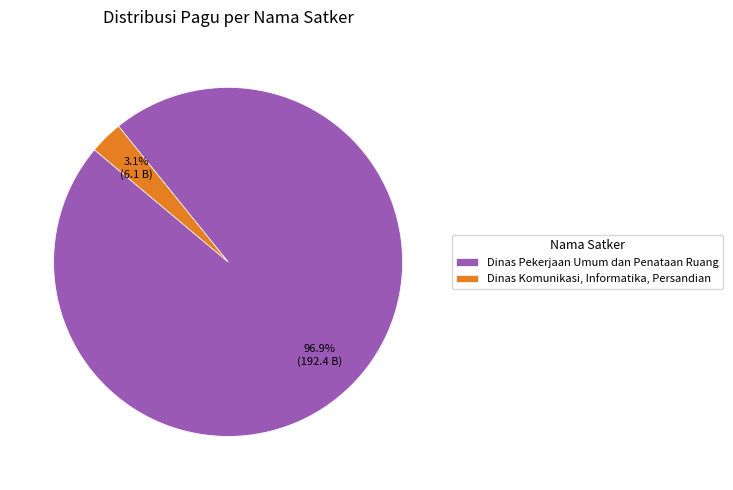

Which category has the smallest portion of the pie?

Dinas Komunikasi, Informatika, Persandian